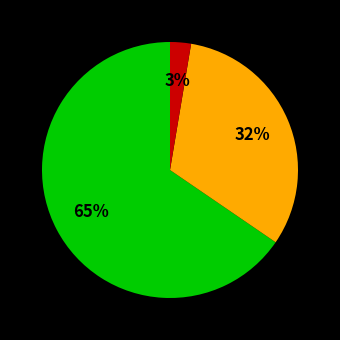

Is there a majority slice in this chart?

Yes